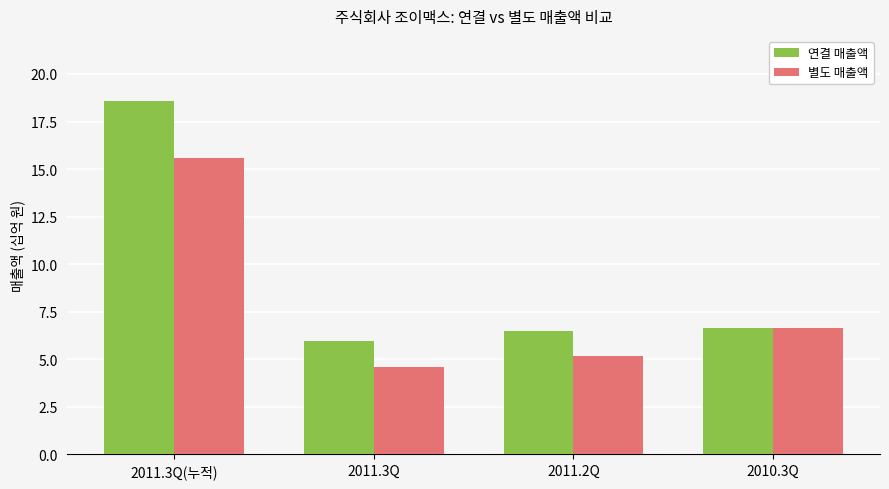

What are all the series names shown in the legend?

연결 매출액, 별도 매출액